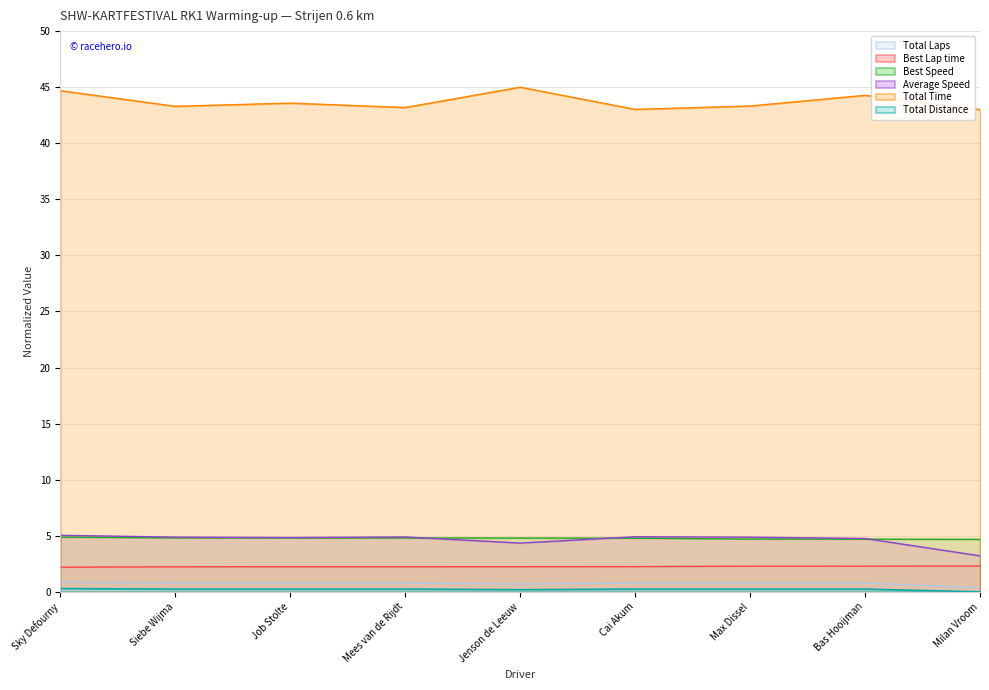

What is the total value across all series at Bas Hooijman?

57.0